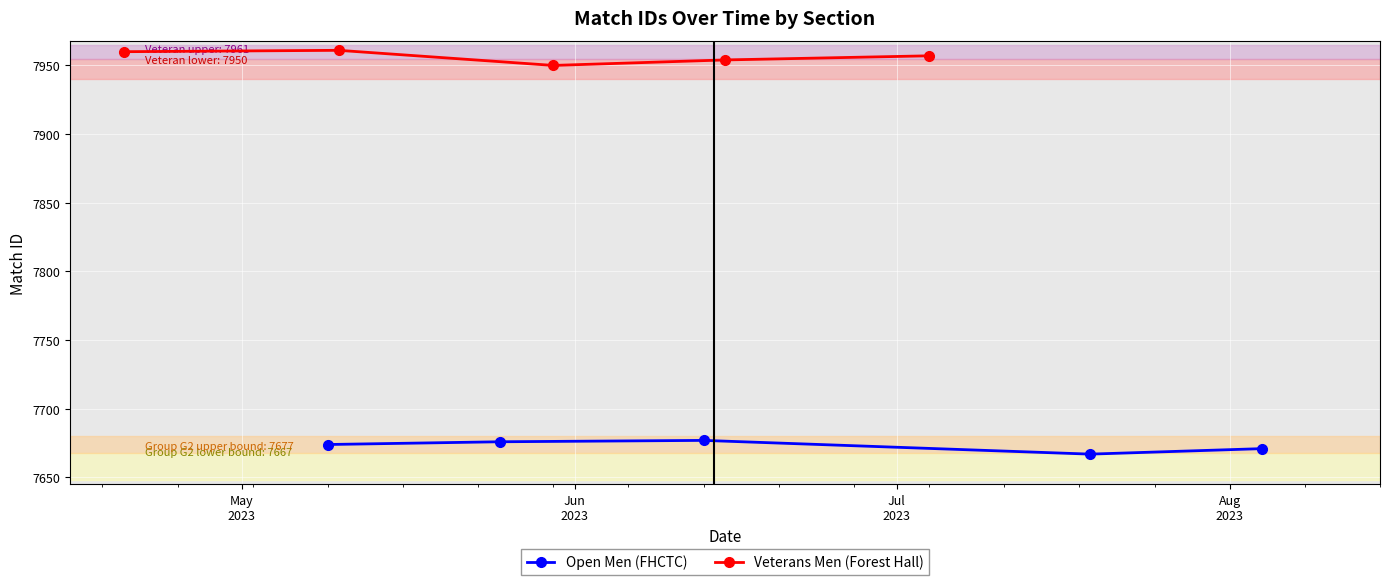

What is the value of the Open Men (FHCTC) point at the 3rd from the left?

7677